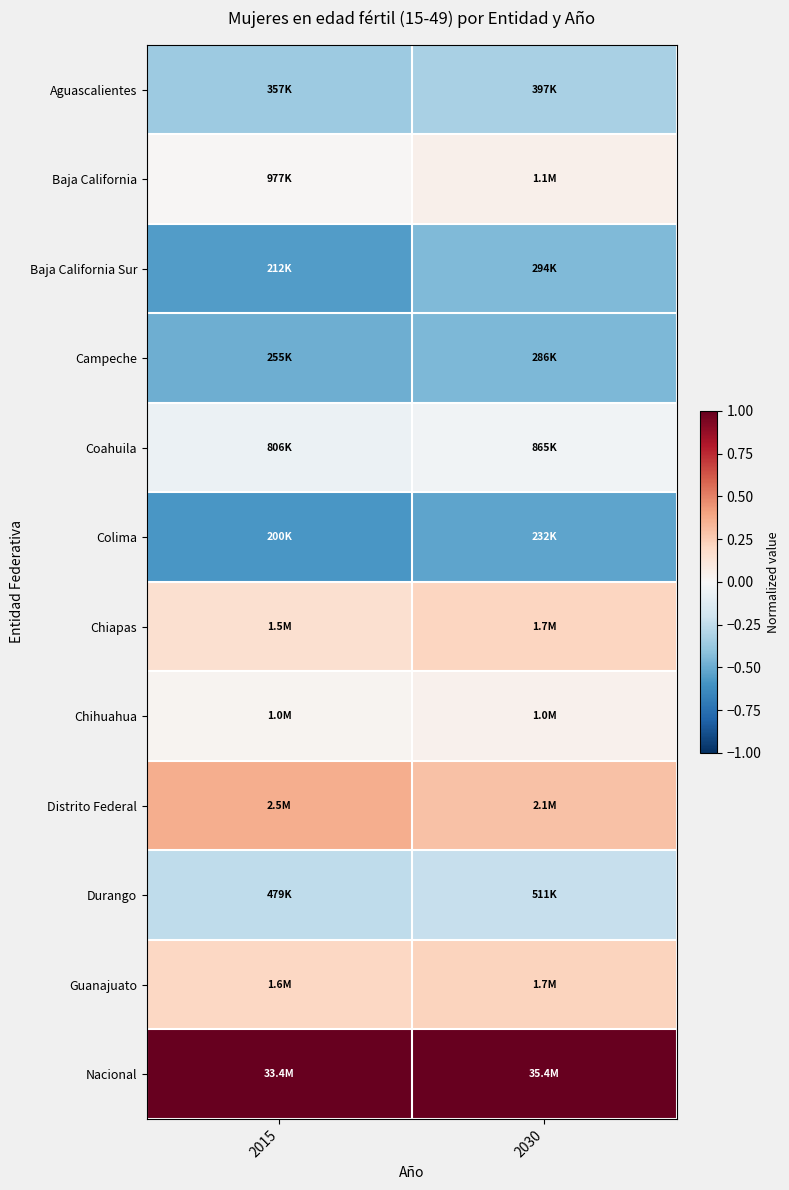

Which has a higher value, 2015 or 2030?

2030